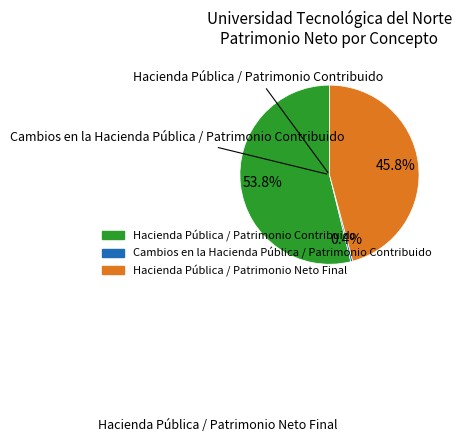

Rank the categories by value from lowest to highest.

Cambios en la Hacienda Pública / Patrimonio Contribuido, Hacienda Pública / Patrimonio Neto Final, Hacienda Pública / Patrimonio Contribuido